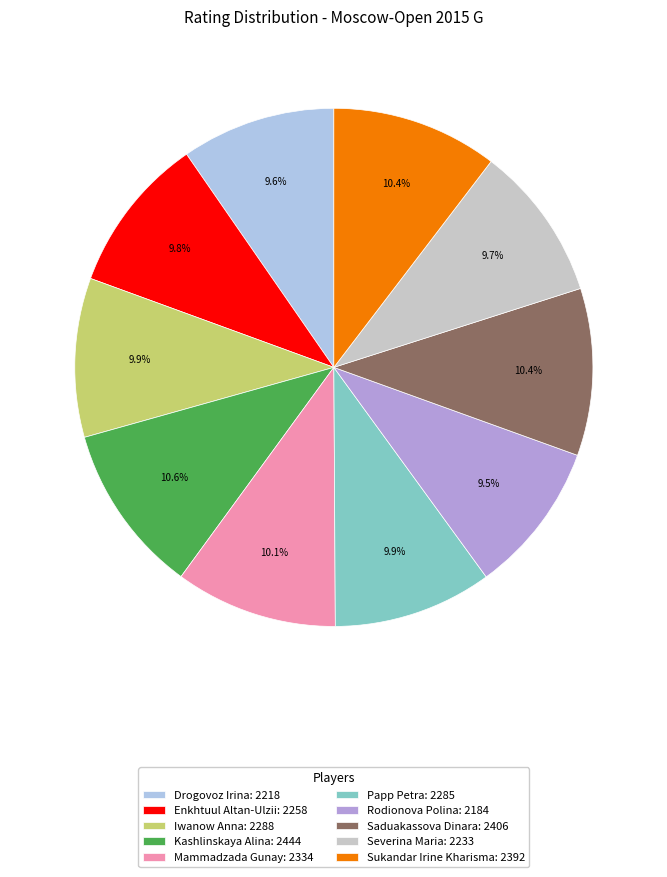

What is the ratio of the value at Sukandar Irine Kharisma: 2392 to the value at Mammadzada Gunay: 2334?

1.0